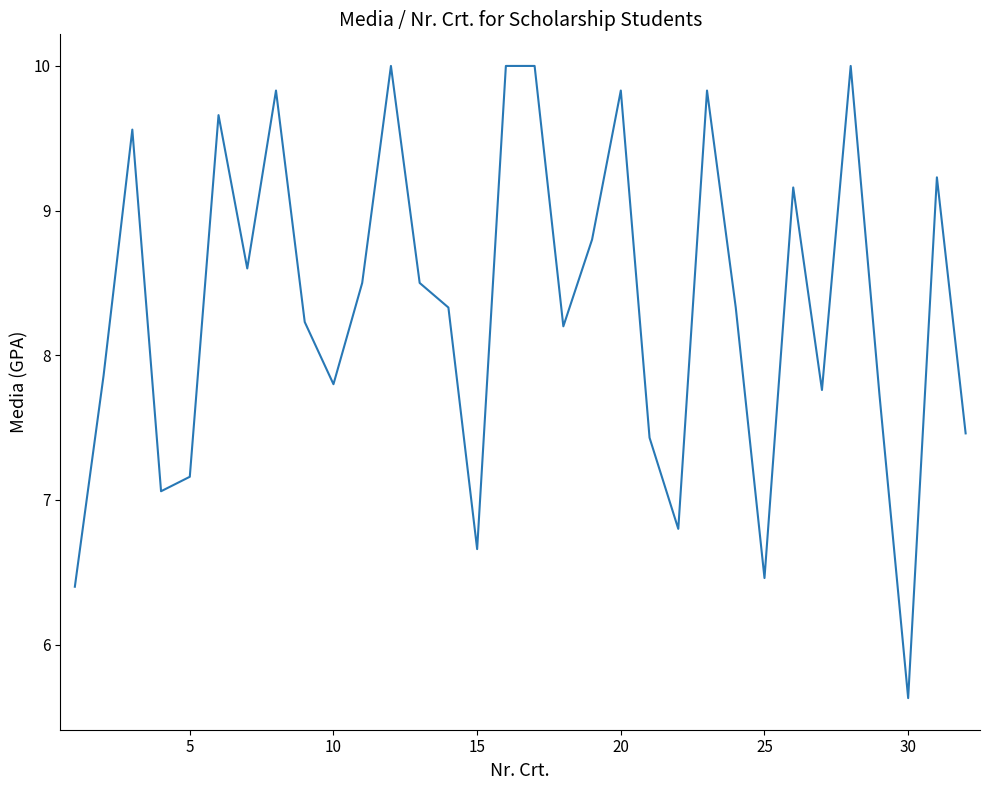

What is the smallest value displayed?

5.6